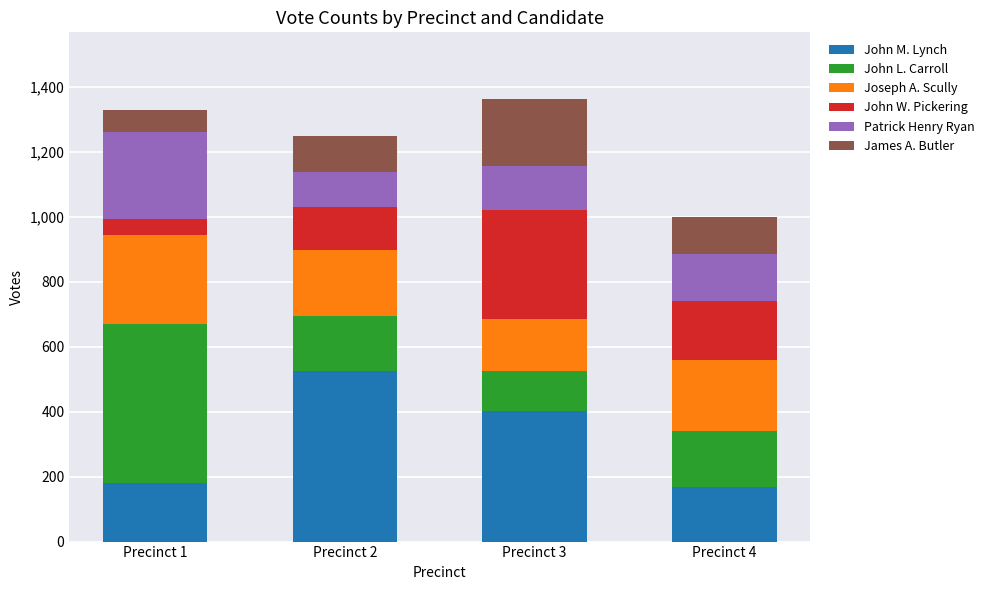

What is the difference between the John M. Lynch values at Precinct 2 and Precinct 4?

357